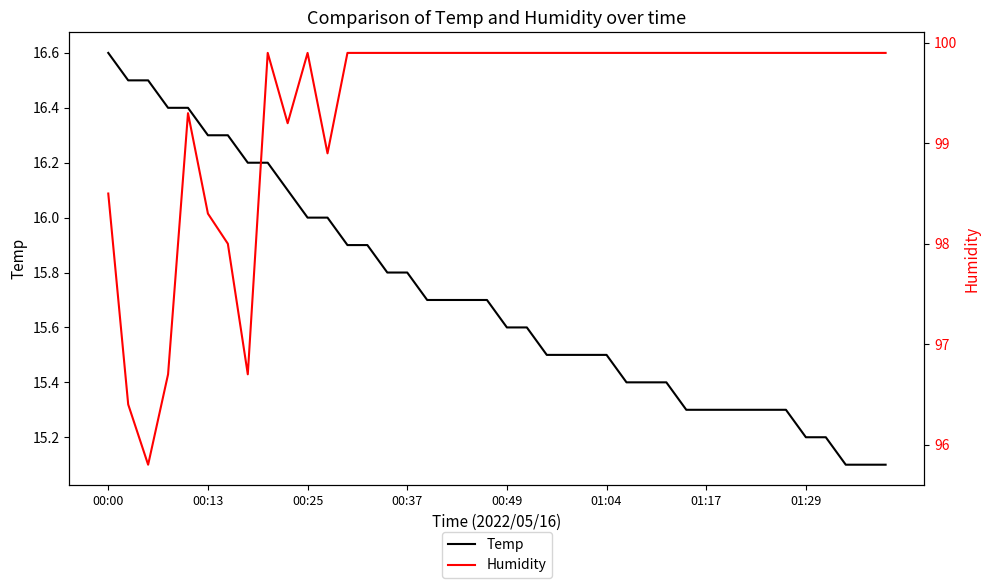

Which series has the largest total across all categories?

Humidity